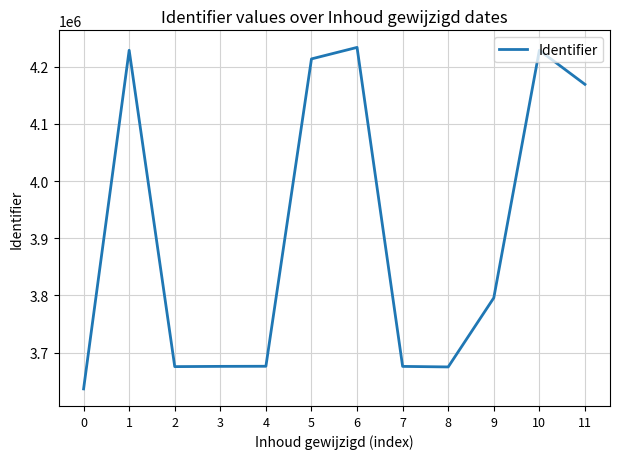

What is the greatest value displayed?

4233463